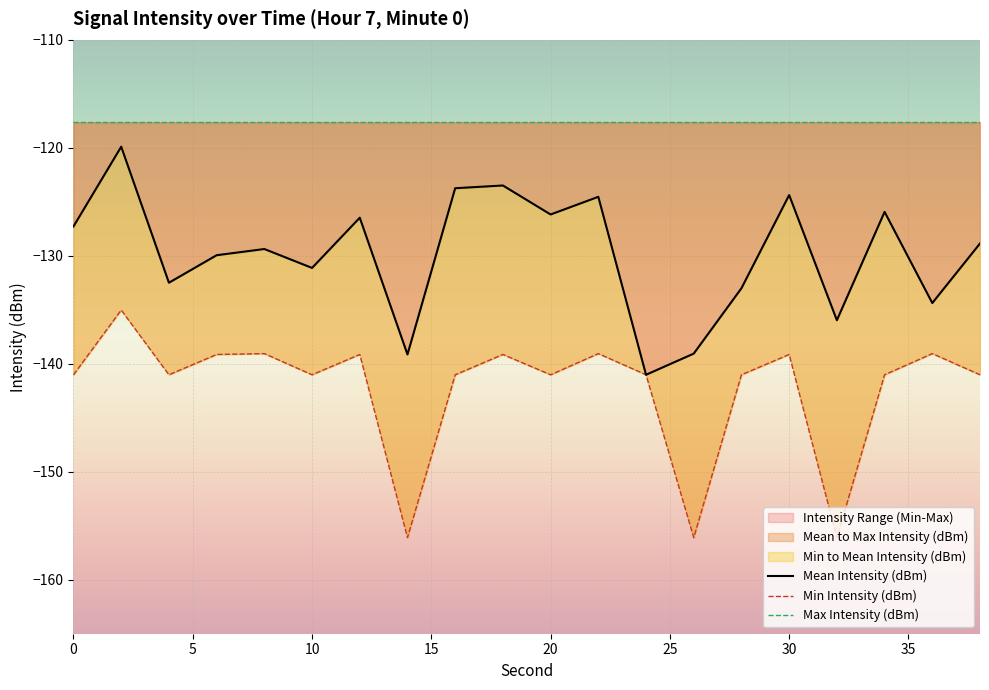

Where is the first local maximum for Min Intensity (dBm)?

2